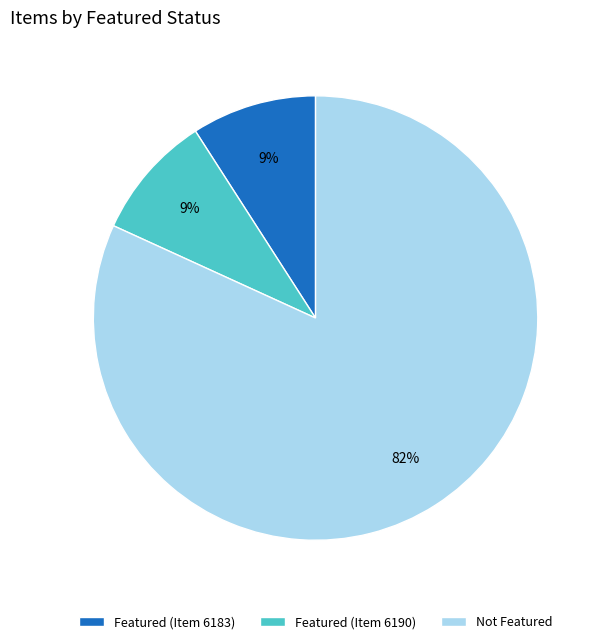

Which slice represents more than half of the pie?

Not Featured